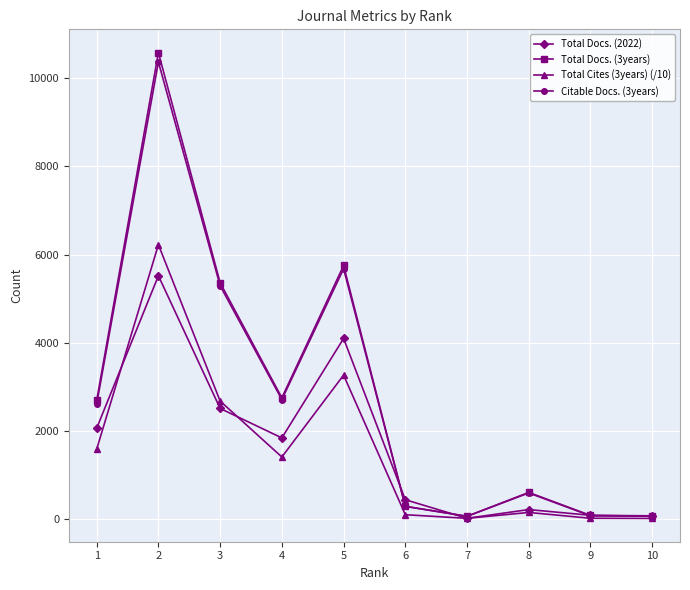

What is the difference between the maximum and minimum values in the Total Docs. (3years) series?

10522.0